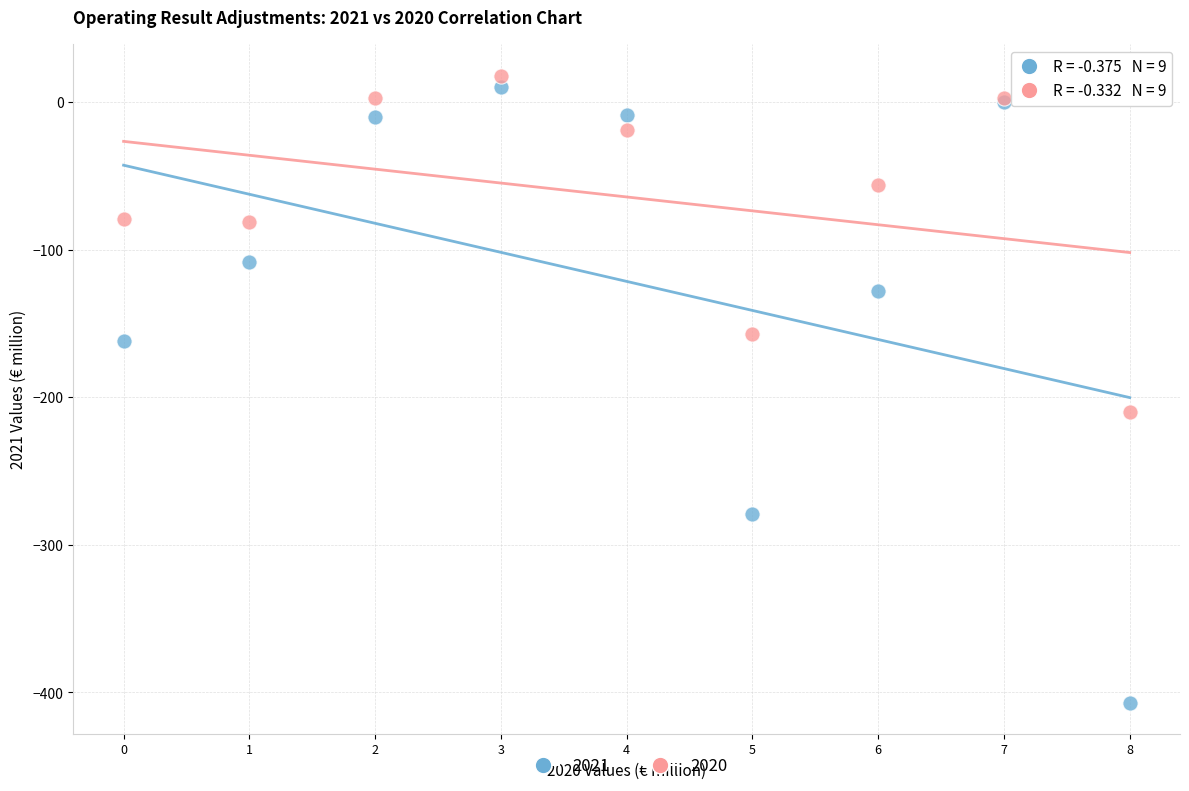

Which series reaches the maximum Y coordinate?

2020